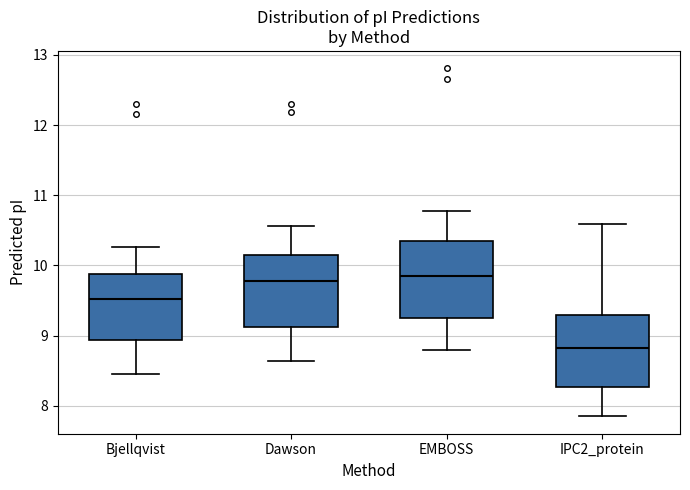

Where does the median line of the box for Dawson sit on the y-axis? The values are not printed on the chart, so give them approximately, as read against the axis.

9.8